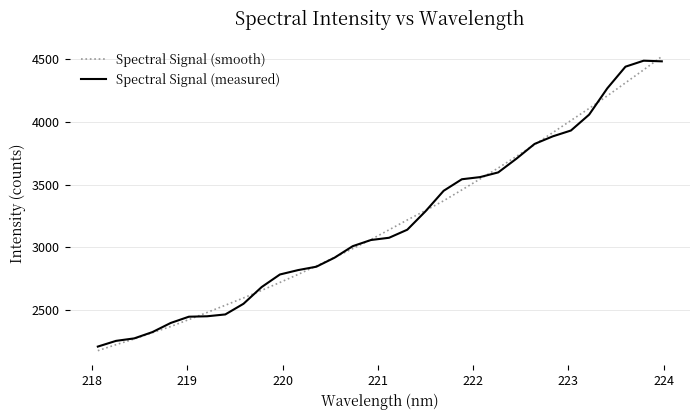

Which series ends up on top after the final intersection of Spectral Signal (smooth) and Spectral Signal (measured)?

Spectral Signal (smooth)